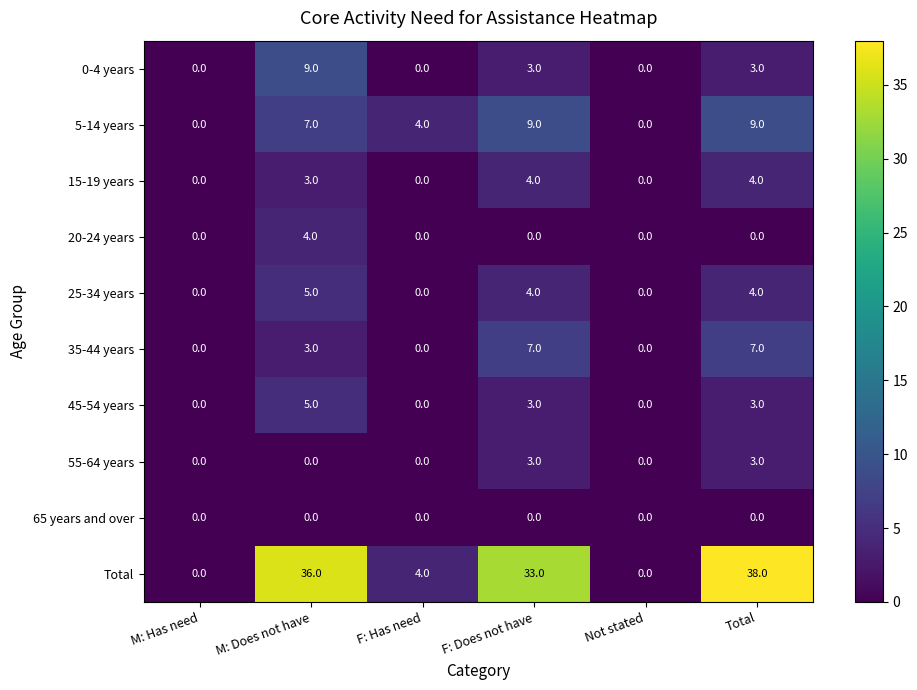

True or false: 20-24 years has a value of 0 at M: Has need.

True